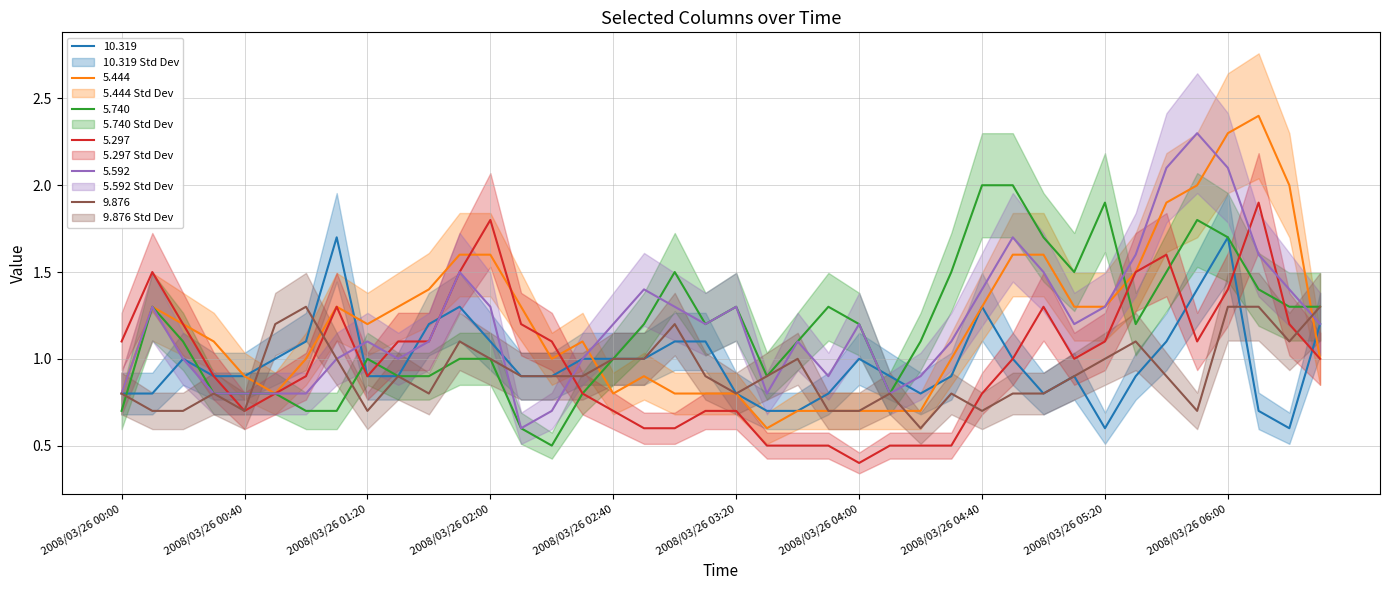

At 2008/03/26 05:40, list the series in order from largest to smallest.

5.592, 5.444, 5.297, 5.740, 10.319, 9.876